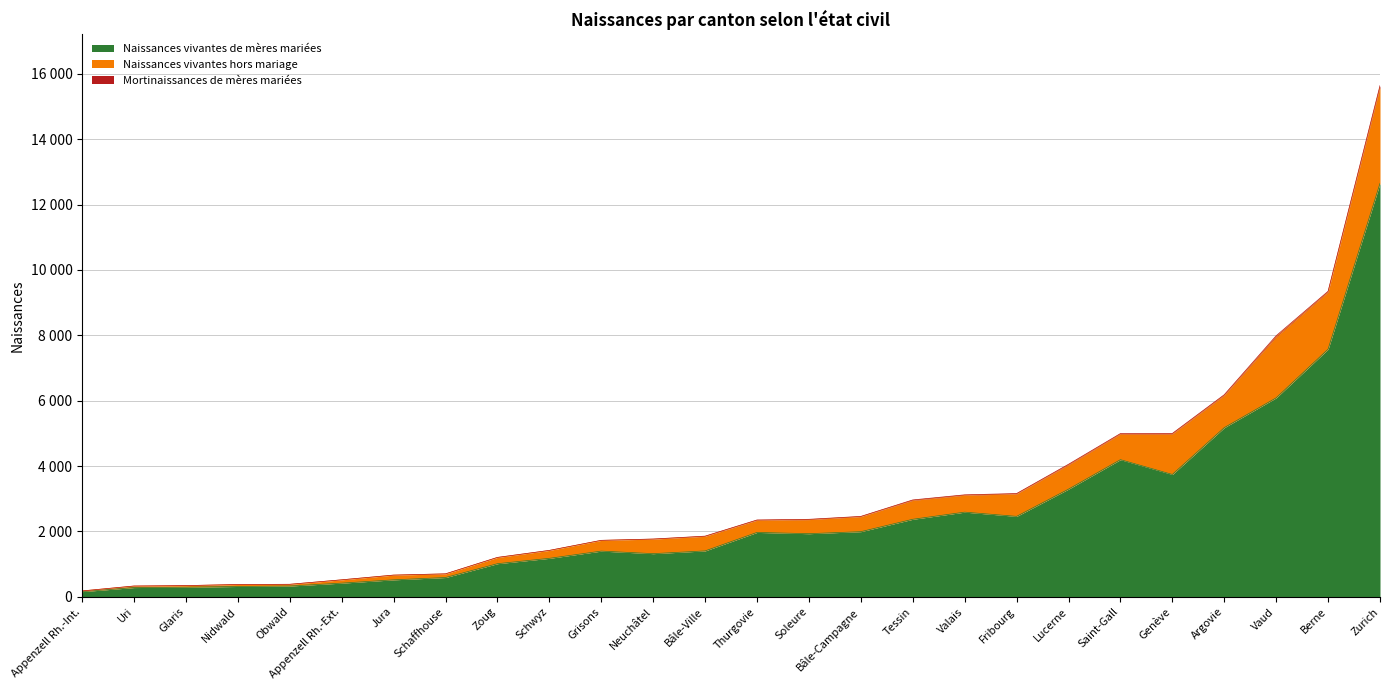

What is the average value of the Mortinaissances de mères mariées series?

10